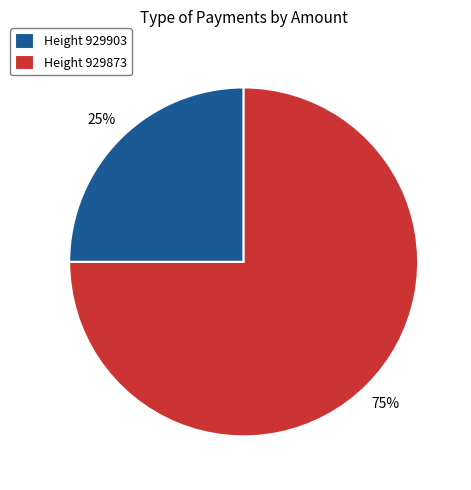

Is the sum of Height 929903 and Height 929873 greater than half?

Yes